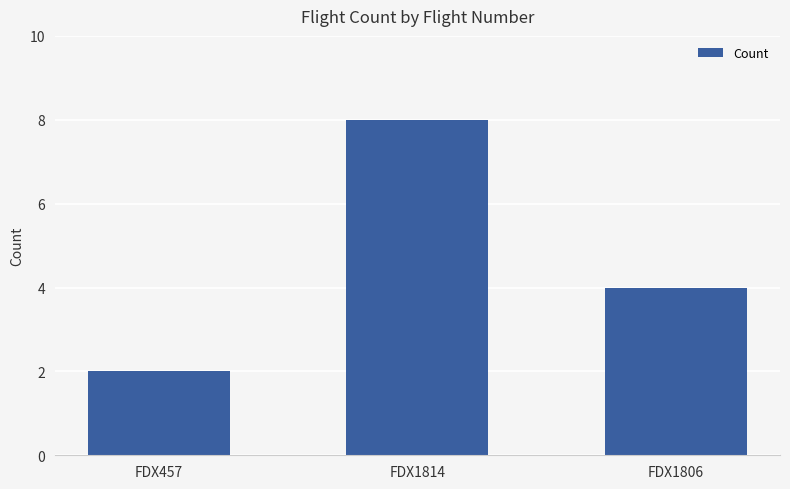

Which has a higher value, FDX1814 or FDX1806?

FDX1814